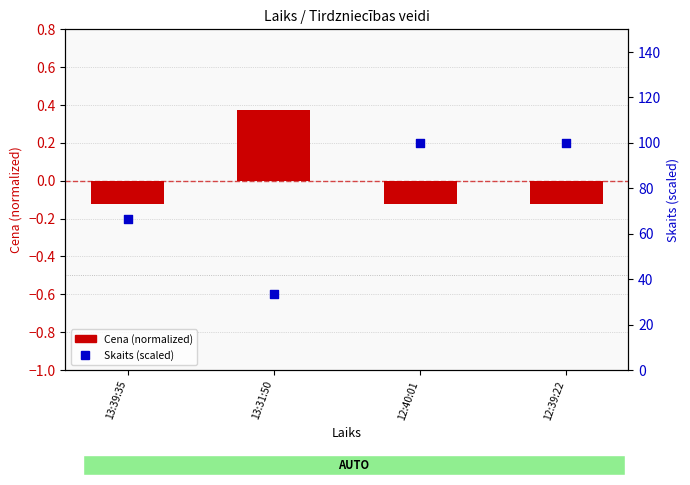

What are all the series names shown in the legend?

Cena (normalized), Skaits (scaled)